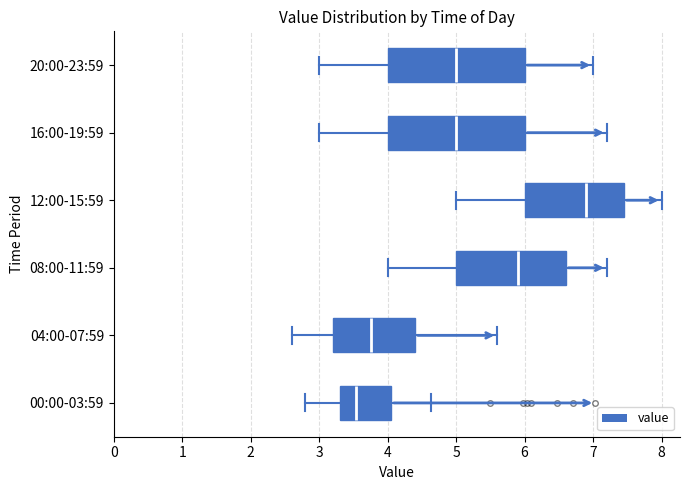

Reading bottom to top, transcribe this box plot: for each box, give where its median line is, the range the box spans, and where its two whiskers end, as read against the x-axis. The values are not printed on the chart, so give them approximately, as read against the axis.

00:00-03:59: median 3.5, box 3.3 to 4.1, whiskers 2.8 to 4.6
04:00-07:59: median 3.8, box 3.2 to 4.4, whiskers 2.6 to 5.6
08:00-11:59: median 5.9, box 5.0 to 6.6, whiskers 4.0 to 7.2
12:00-15:59: median 6.9, box 6.0 to 7.5, whiskers 5.0 to 8.0
16:00-19:59: median 5.0, box 4.0 to 6.0, whiskers 3.0 to 7.2
20:00-23:59: median 5.0, box 4.0 to 6.0, whiskers 3.0 to 7.0